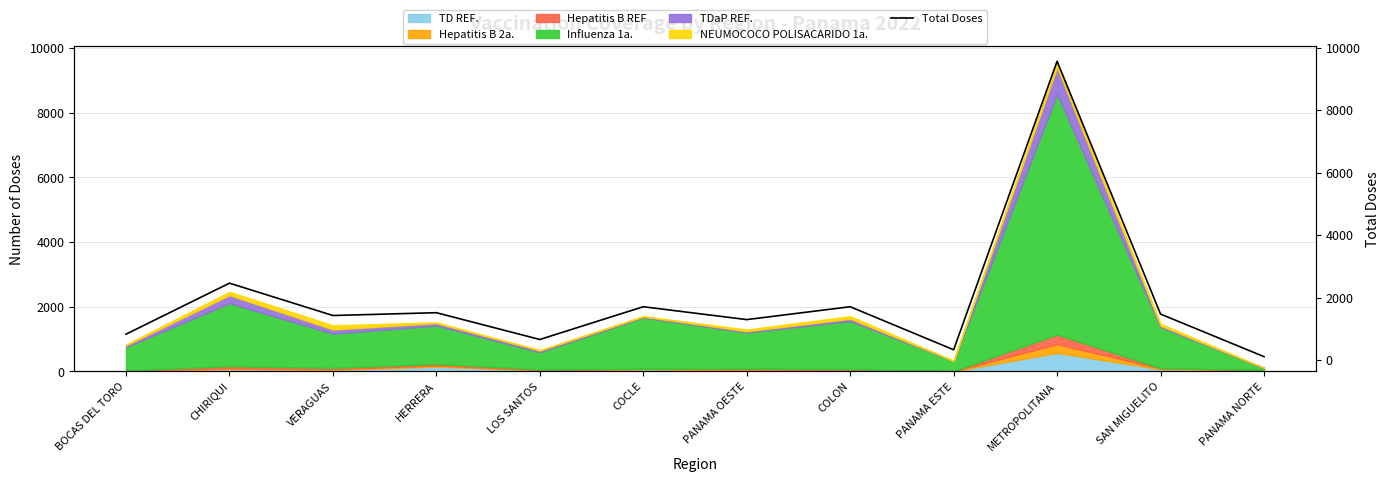

Reading left to right, extract all data points from this chart.

828	2462	1426	1516	658	1707	1295	1707	329	9570	1472	109